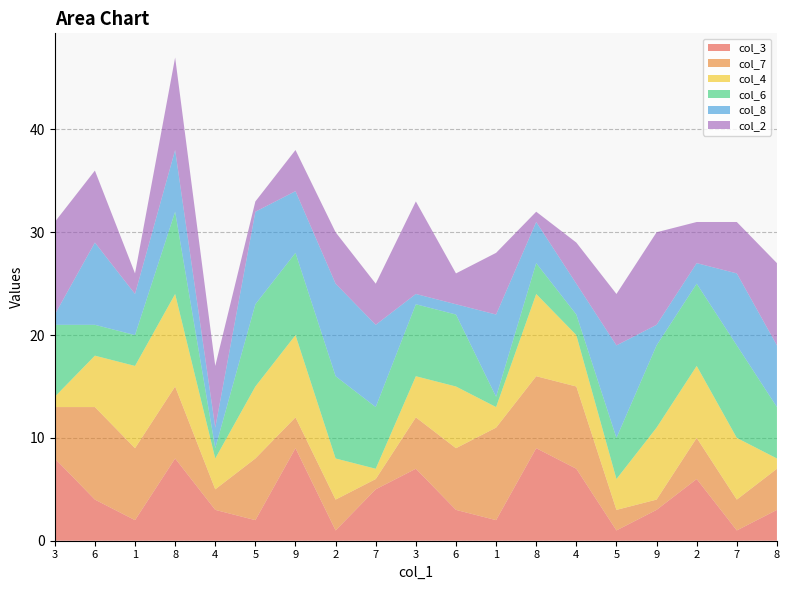

Reading left to right, extract all data points from this chart.

col_3: 8	4	2	8	3	2	9	1	5	7	3	2	9	7	1	3	6	1	3
col_7: 5	9	7	7	2	6	3	3	1	5	6	9	7	8	2	1	4	3	4
col_4: 1	5	8	9	3	7	8	4	1	4	6	2	8	5	3	7	7	6	1
col_6: 7	3	3	8	1	8	8	8	6	7	7	1	3	2	4	8	8	9	5
col_8: 1	8	4	6	2	9	6	9	8	1	1	8	4	3	9	2	2	7	6
col_2: 9	7	2	9	6	1	4	5	4	9	3	6	1	4	5	9	4	5	8